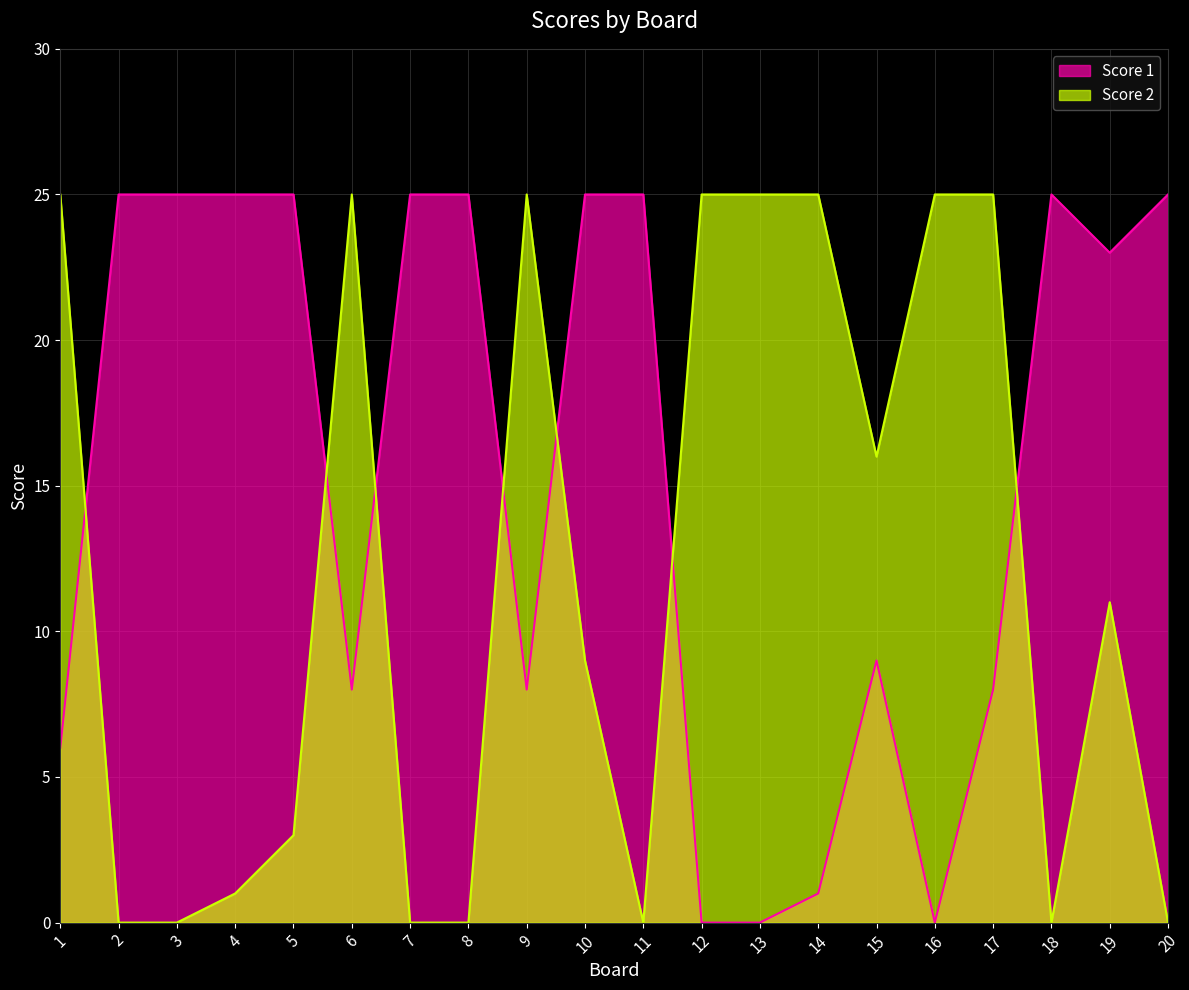

Which label corresponds to the largest value in the chart?

2